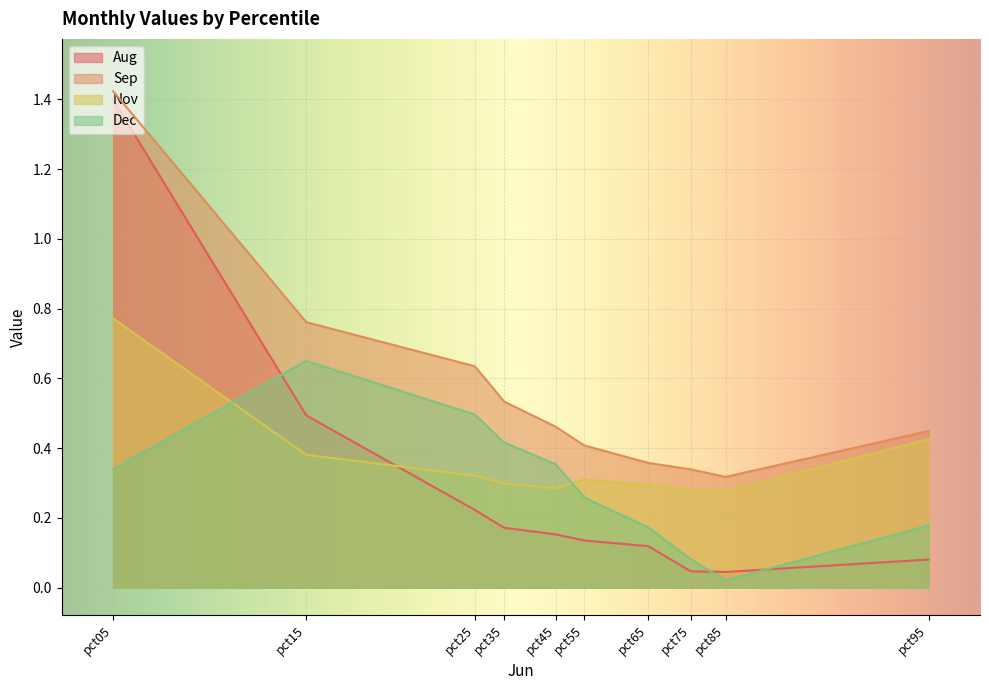

The Aug series shows 0.3 at pct25. True or false?

False